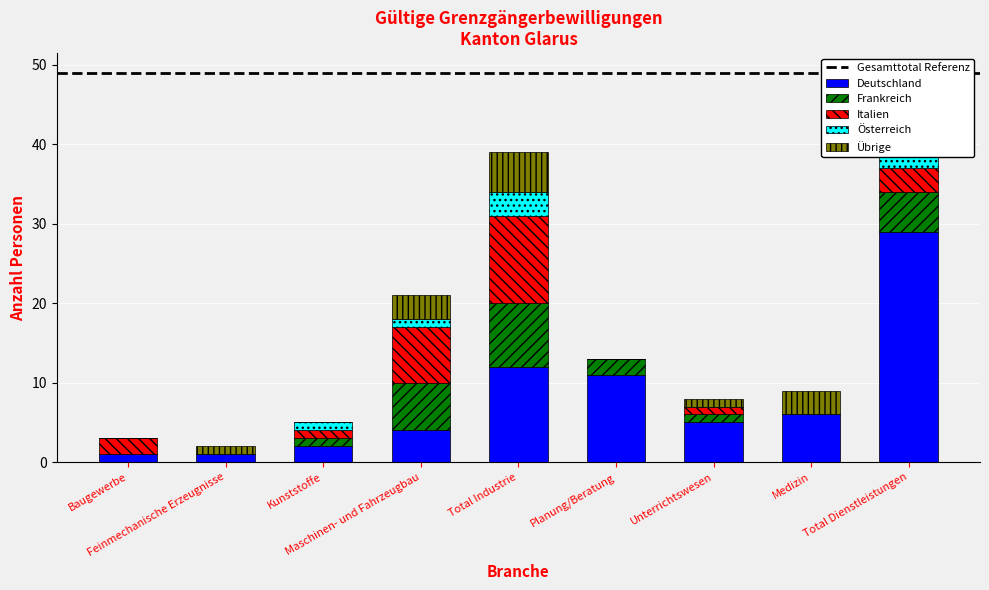

What is the difference between the highest and lowest values at Total Industrie?

9